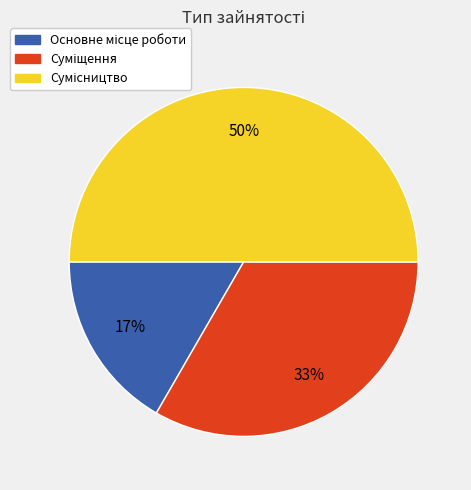

To the nearest percent, what is the difference between the largest and smallest slice percentages?

33%